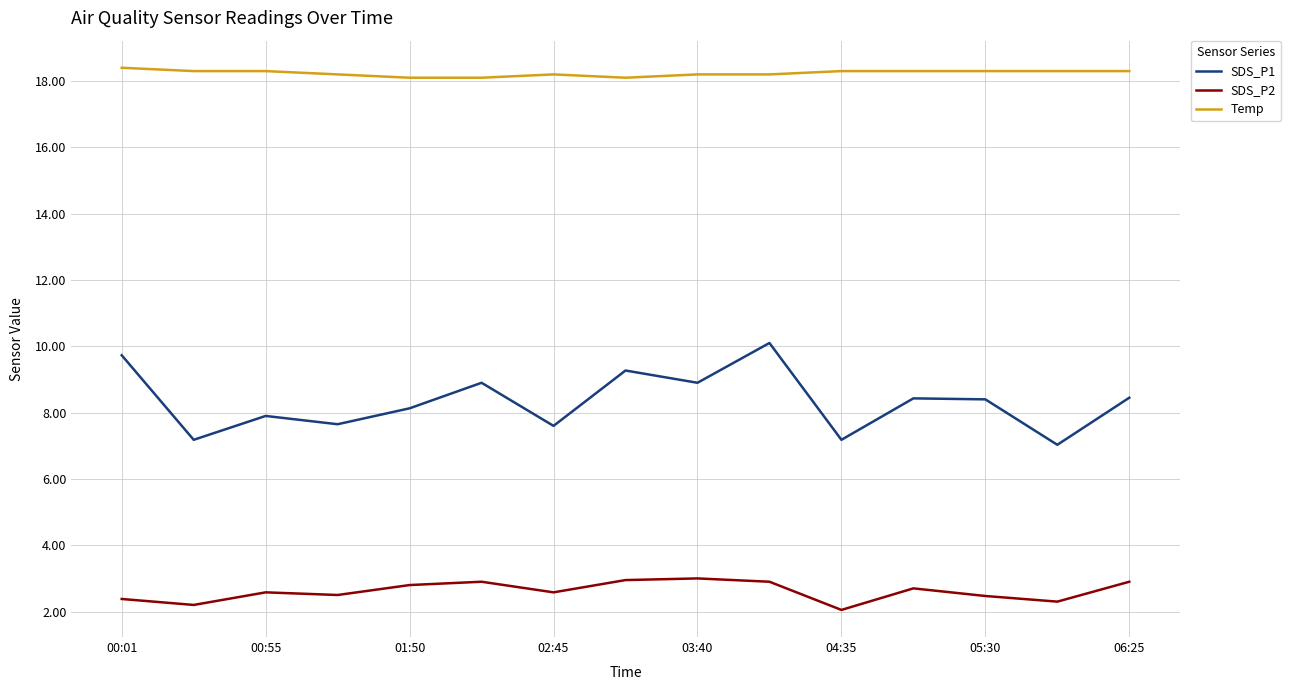

What is the maximum value shown in the chart?

18.4